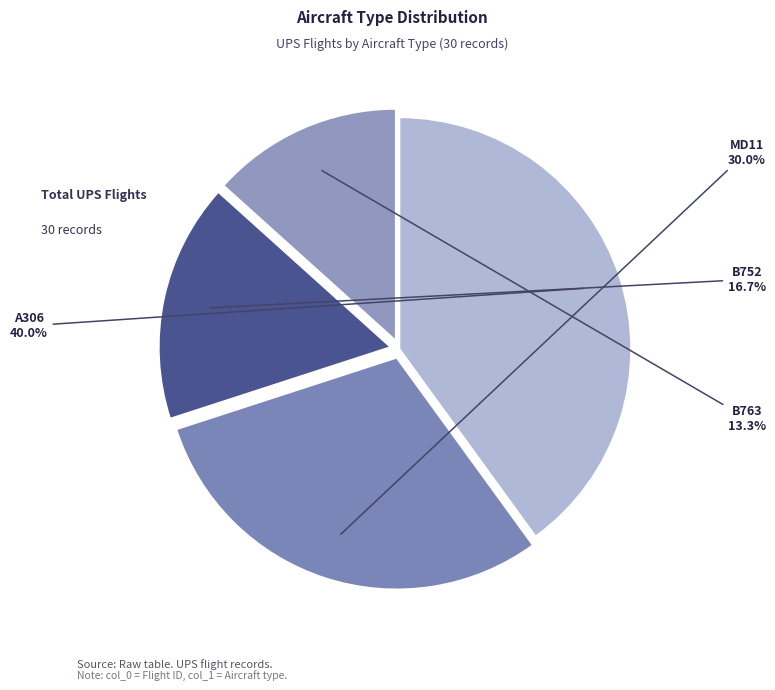

What percentage is the B752 slice, to the nearest percent?

17%